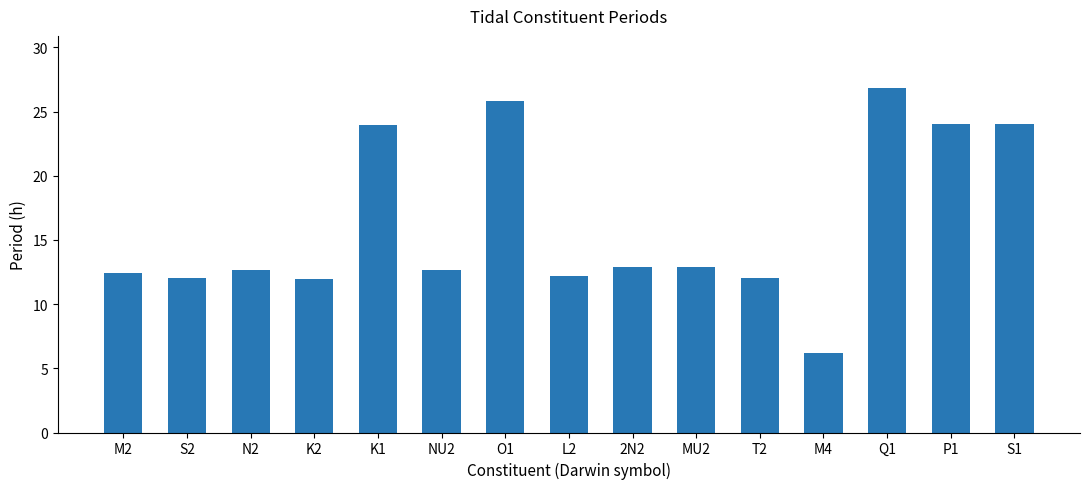

Does the chart contain stacked bars?

No